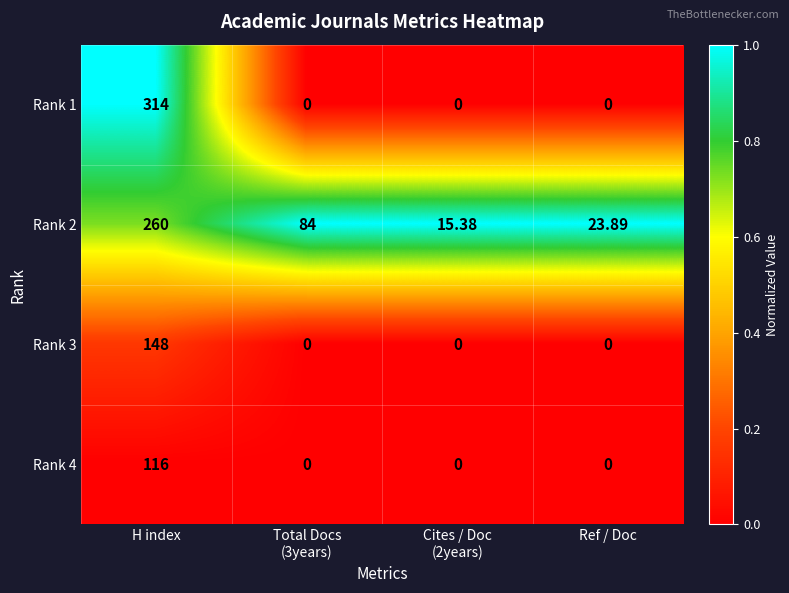

Count the number of data series in this chart.

4